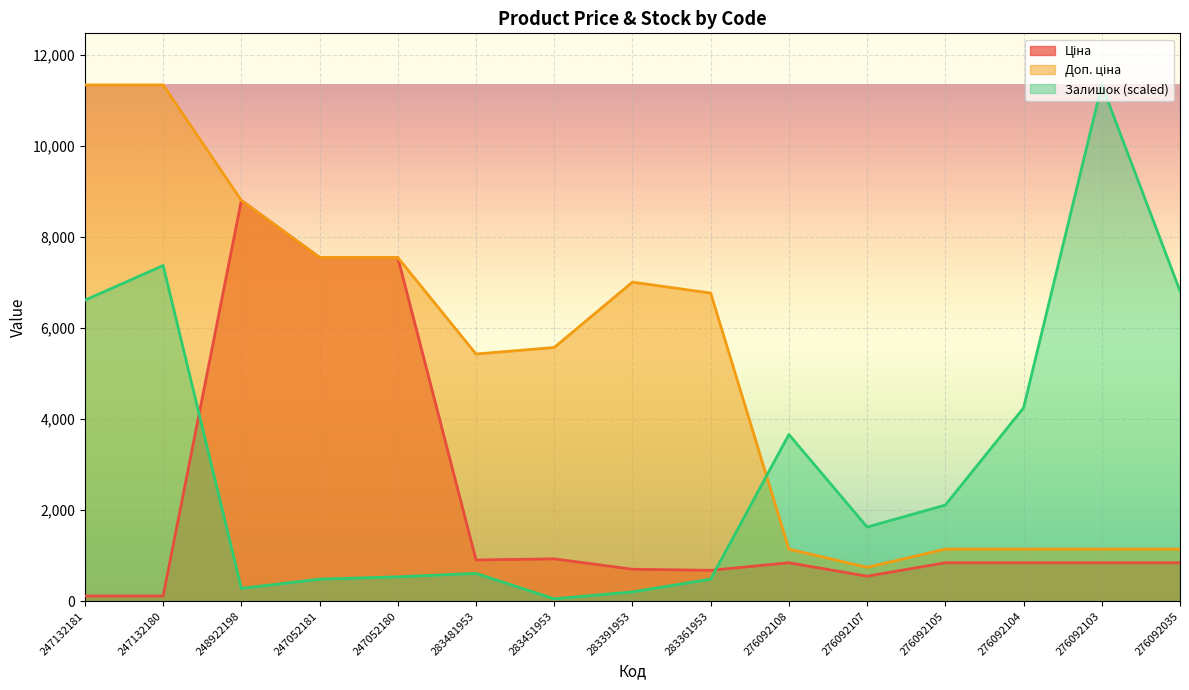

At 247052180, list the series in order from smallest to largest.

Залишок, Ціна, Доп. ціна